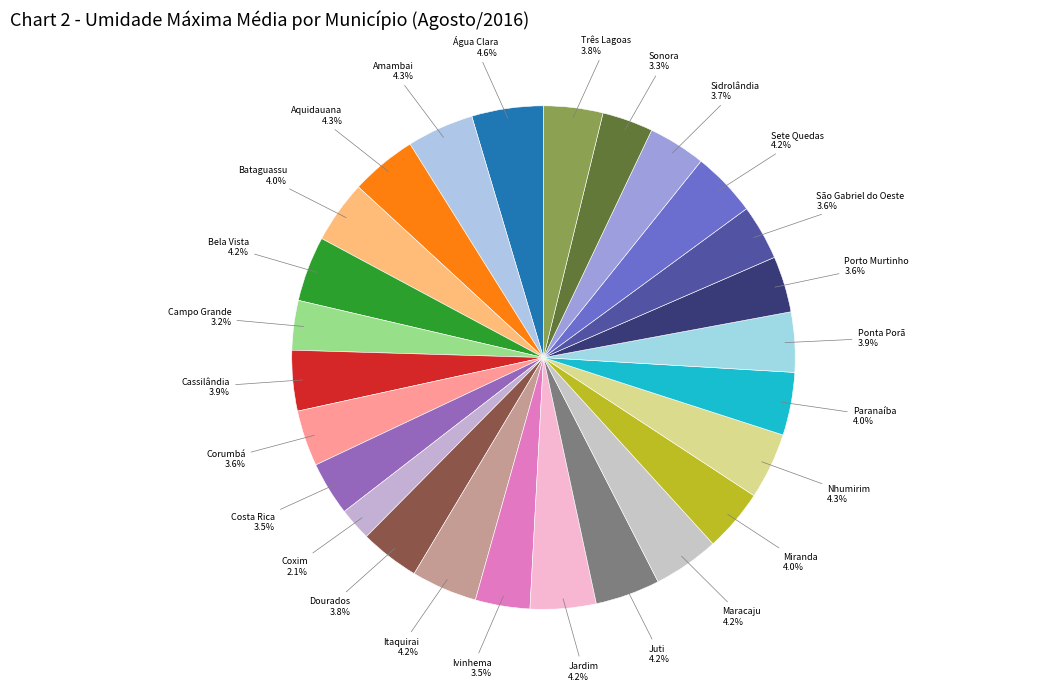

Count the number of slices in the pie.

26